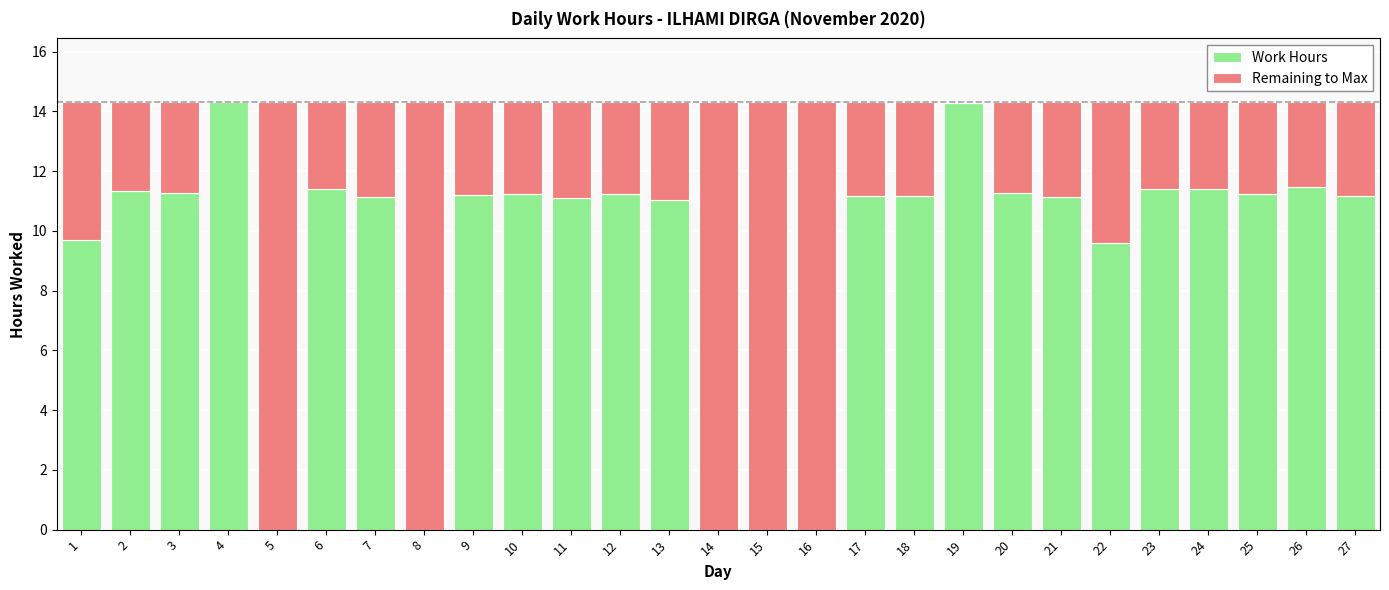

What is the total value across all series at 23?

14.3